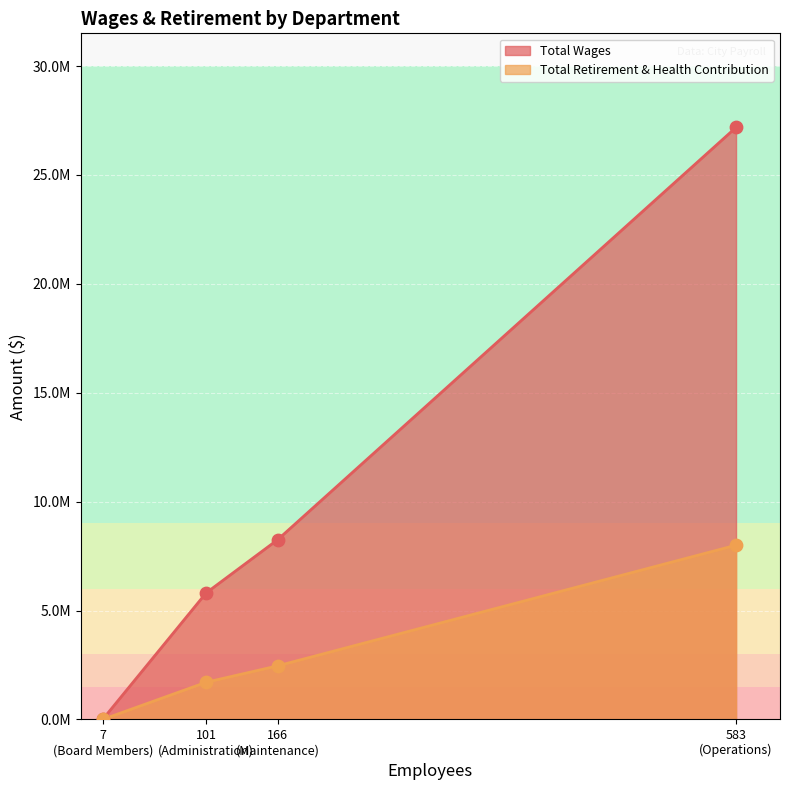

Which series has the largest total across all categories?

Total Wages